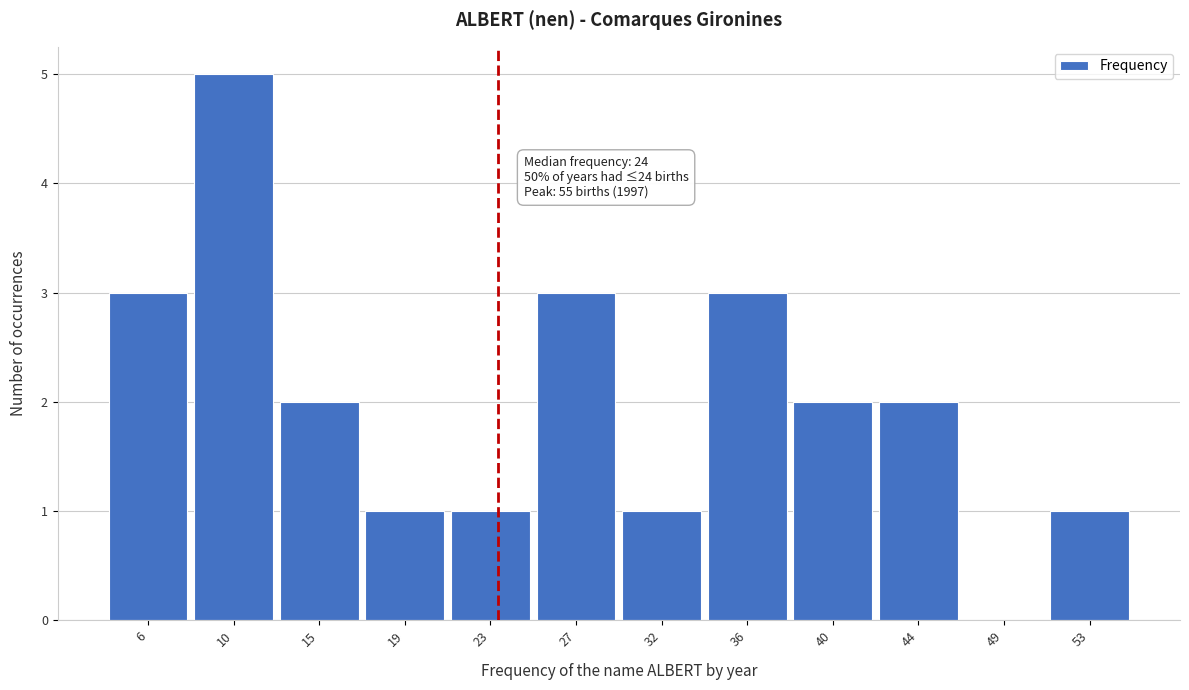

Over which range of the x-axis is the bar tallest?

8.25 to 12.50